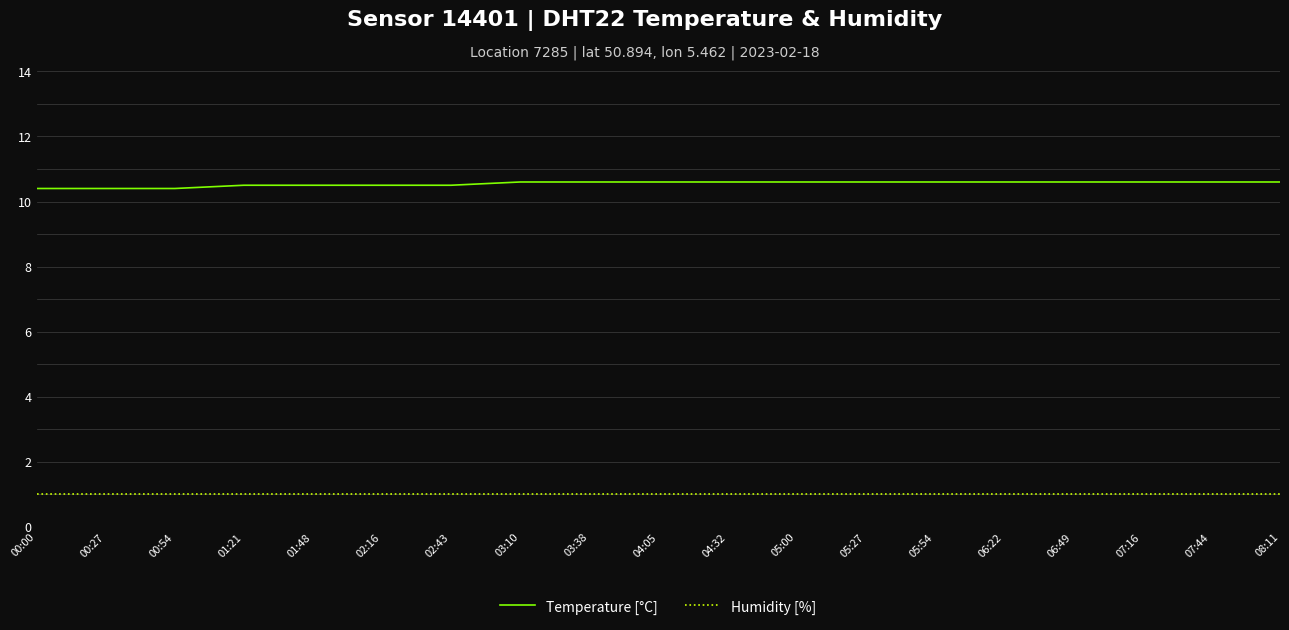

What are all the series names shown in the legend?

Temperature [°C], Humidity [%]